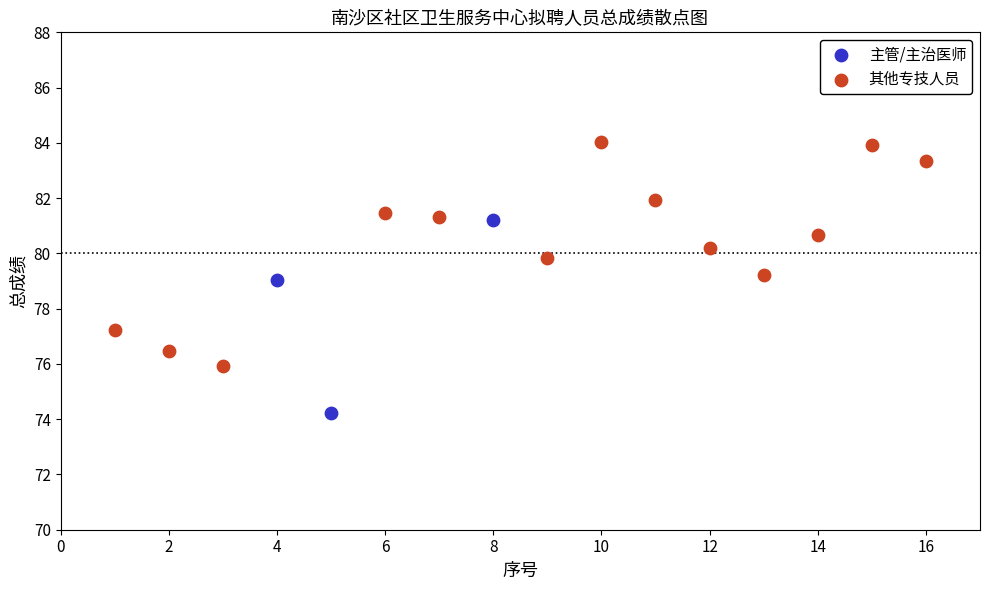

Which series has the largest Y range (max minus min)?

其他专技人员